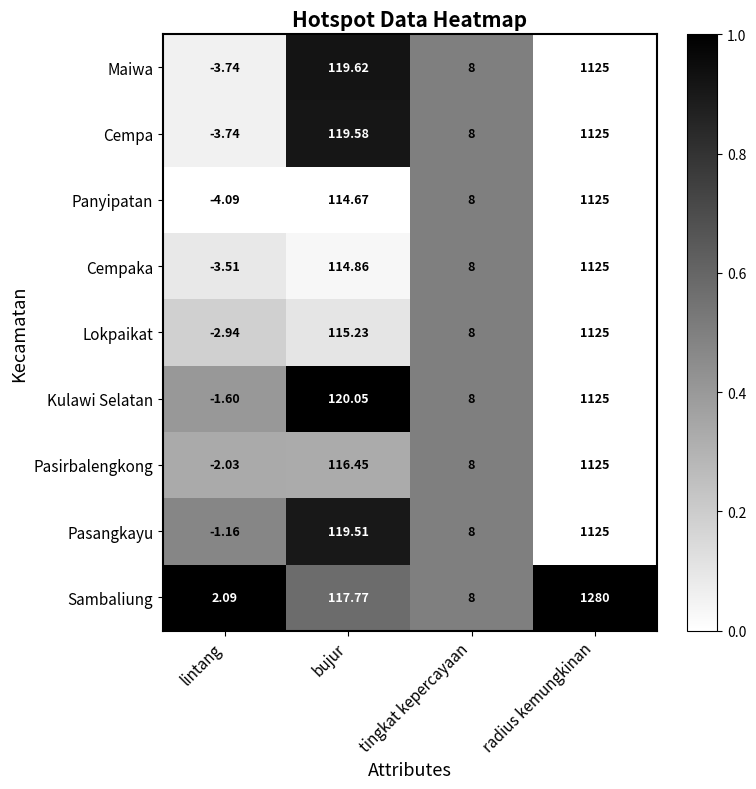

At which category does the chart reach its minimum across all series?

lintang